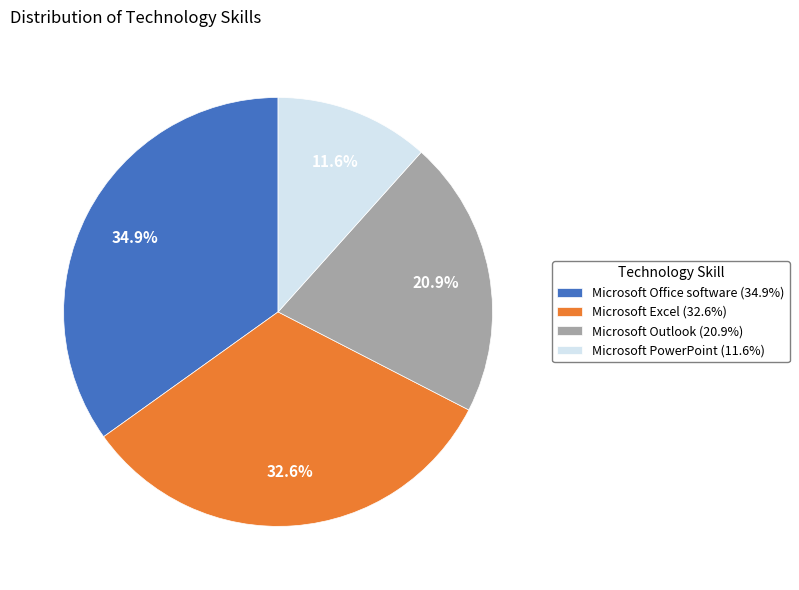

To the nearest percent, what percentage of the pie is Microsoft Office software?

35%